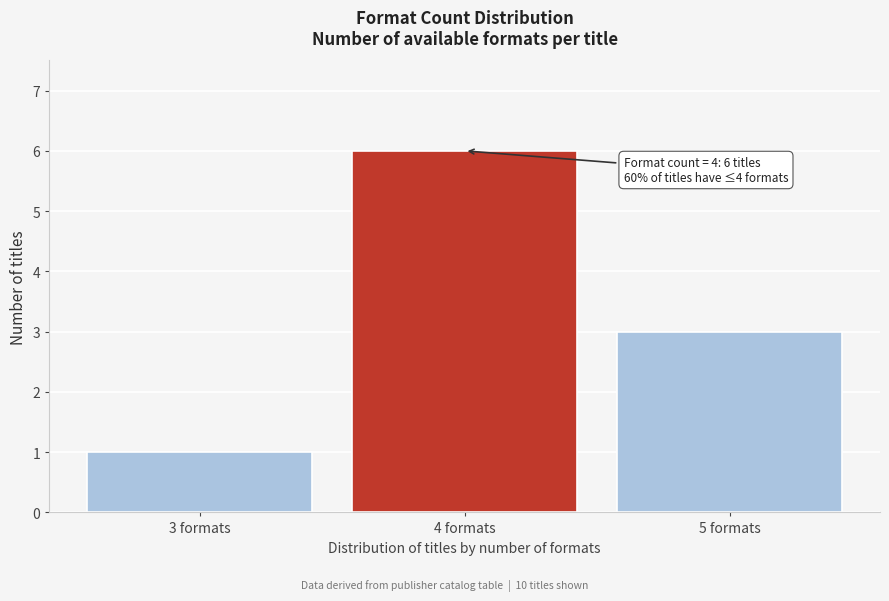

Over which range of the x-axis is the bar tallest?

3.5 to 4.5